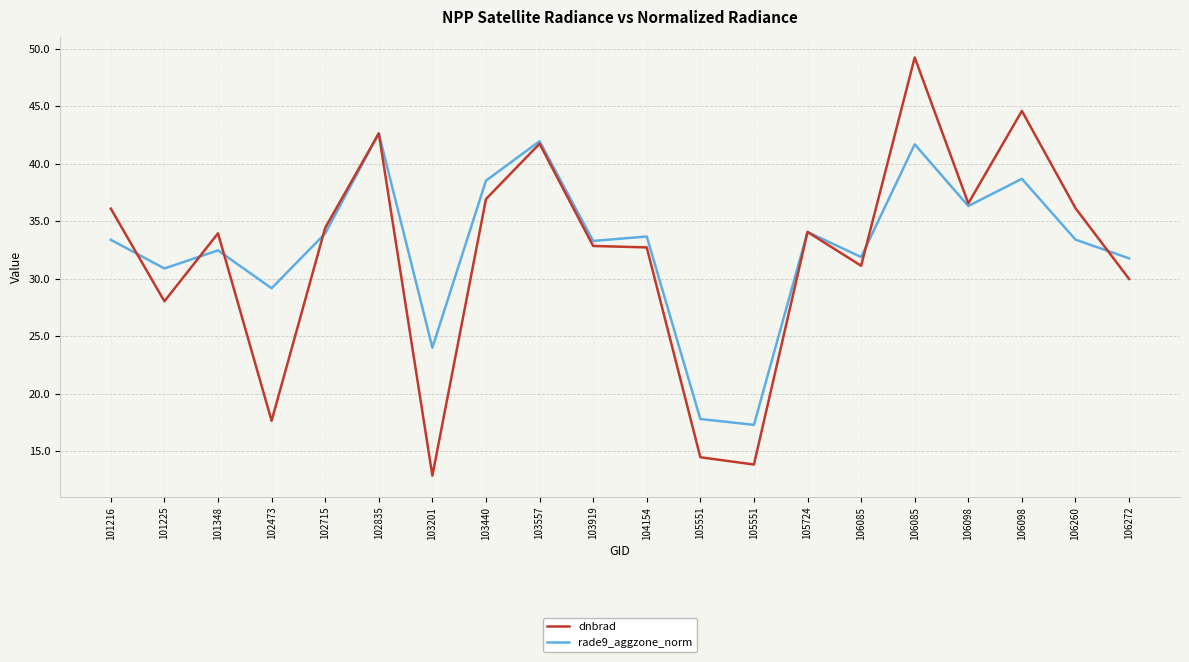

How many lines are shown in the chart?

2